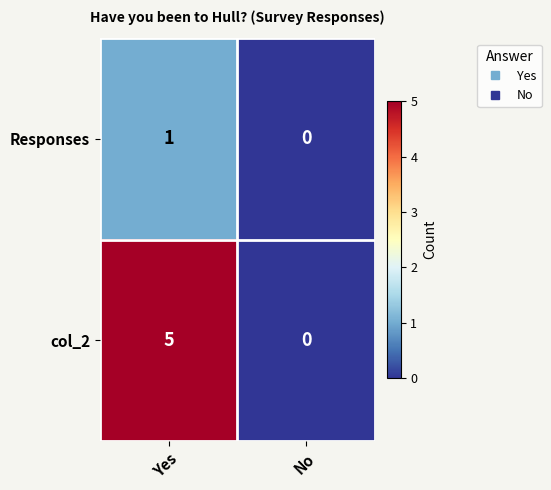

The Responses series shows 1 at Yes. True or false?

True